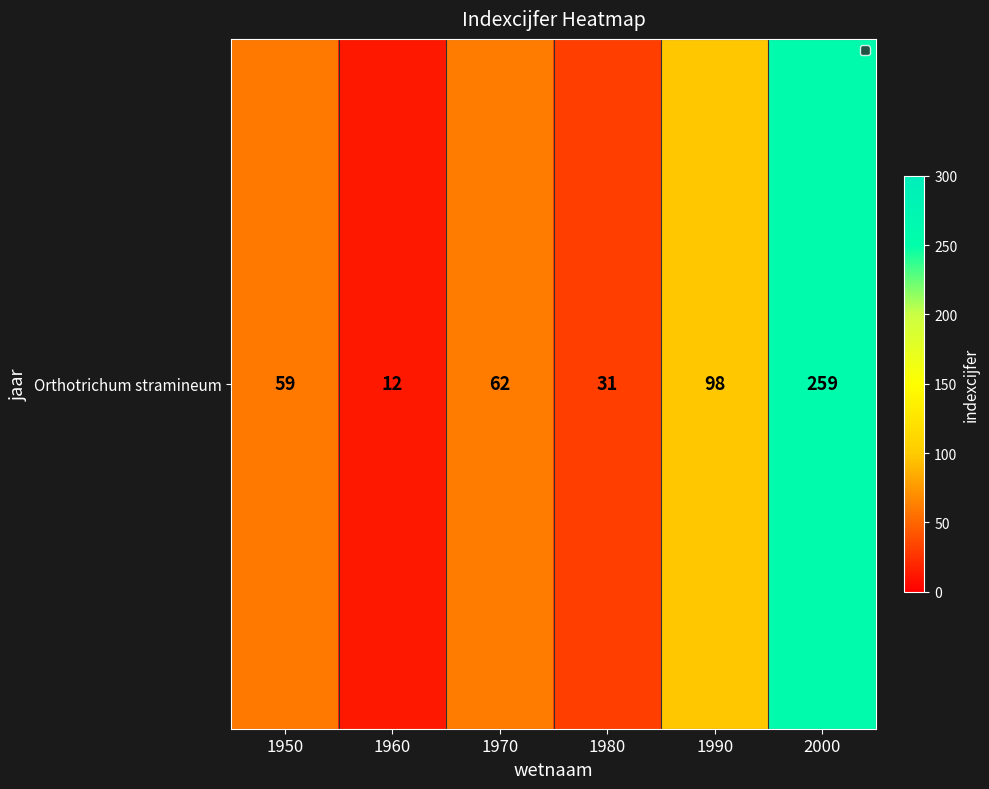

What is the difference between the values at 1960 and 1990?

86